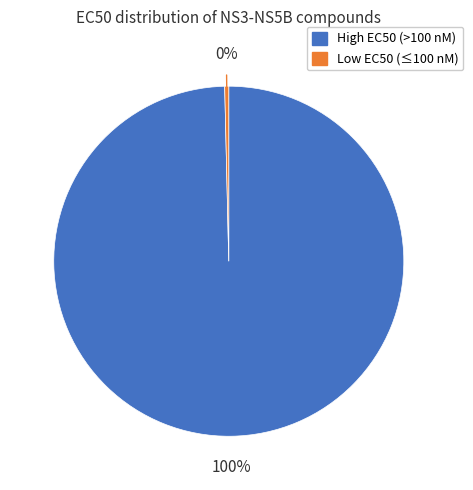

To the nearest percent, what is the average slice percentage?

50%